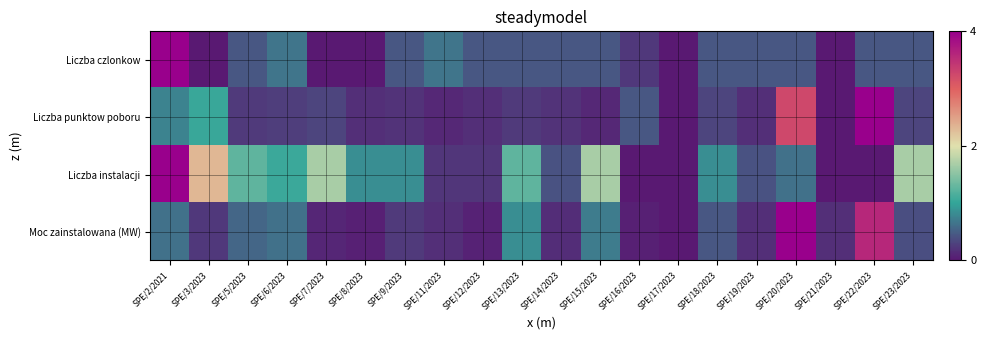

How many distinct data groups are displayed?

4